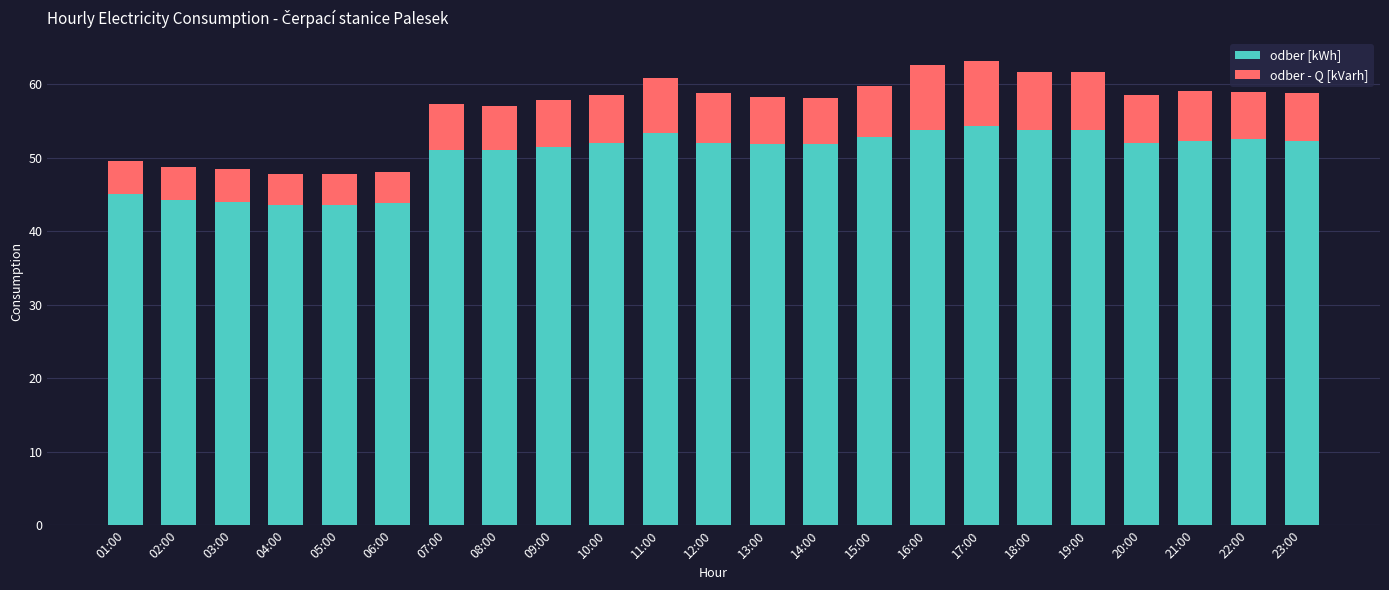

How many bars are there in total?

23